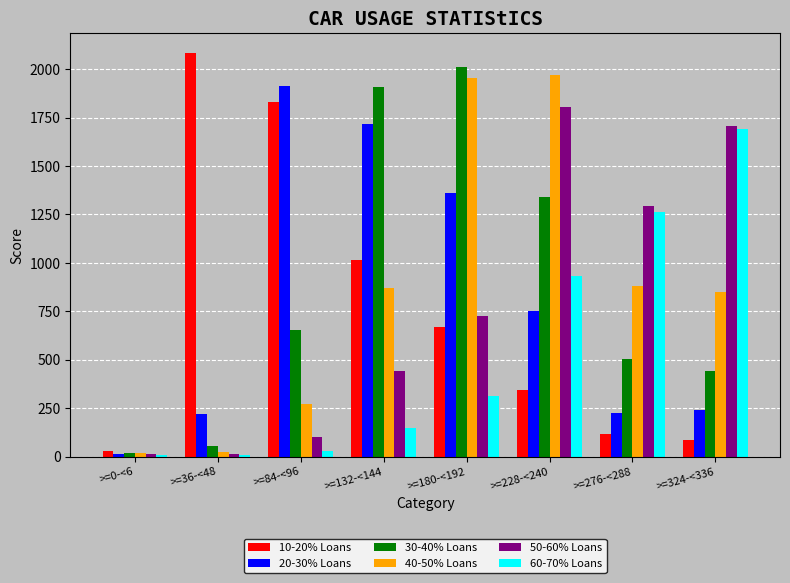

What are all the series names shown in the legend?

10-20% Loans, 20-30% Loans, 30-40% Loans, 40-50% Loans, 50-60% Loans, 60-70% Loans